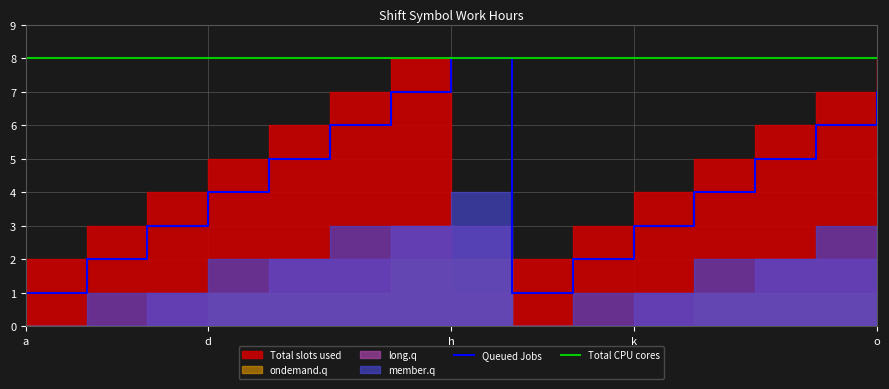

The value of Total CPU cores at o is 8. True or false?

True